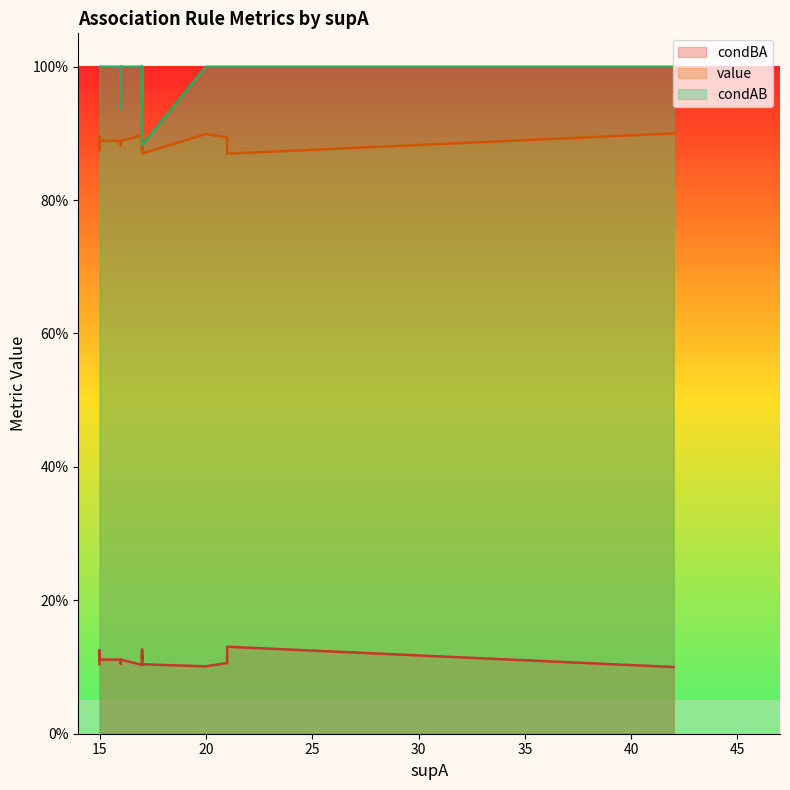

True or false: condAB and value intersect in this chart.

False